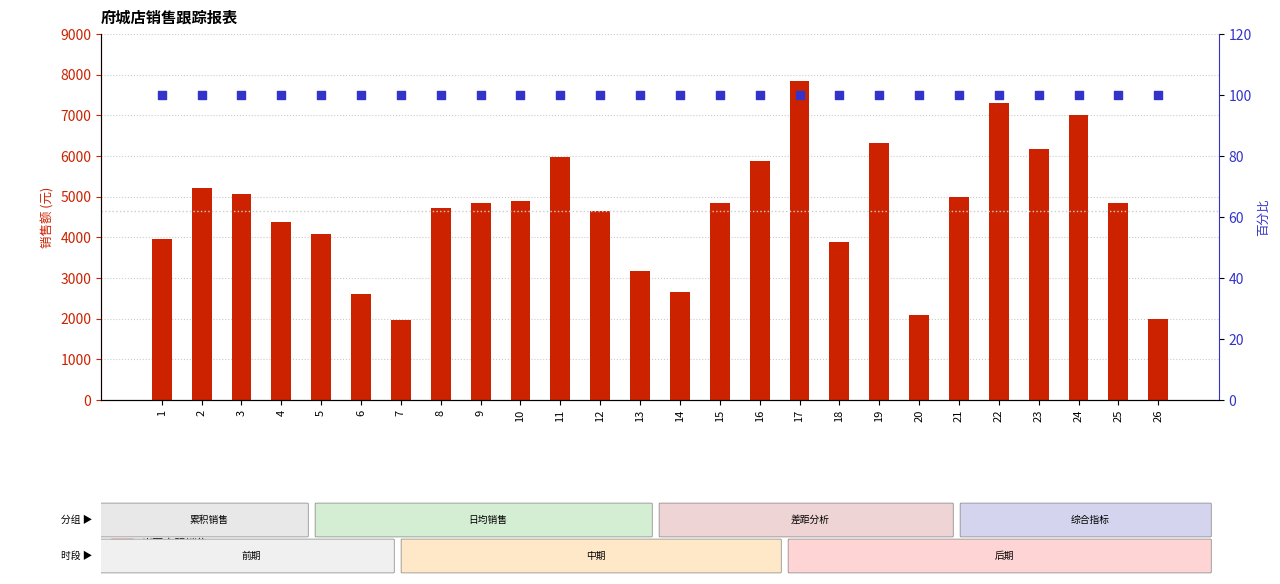

Which series contains the lowest Y value?

累积日均占比